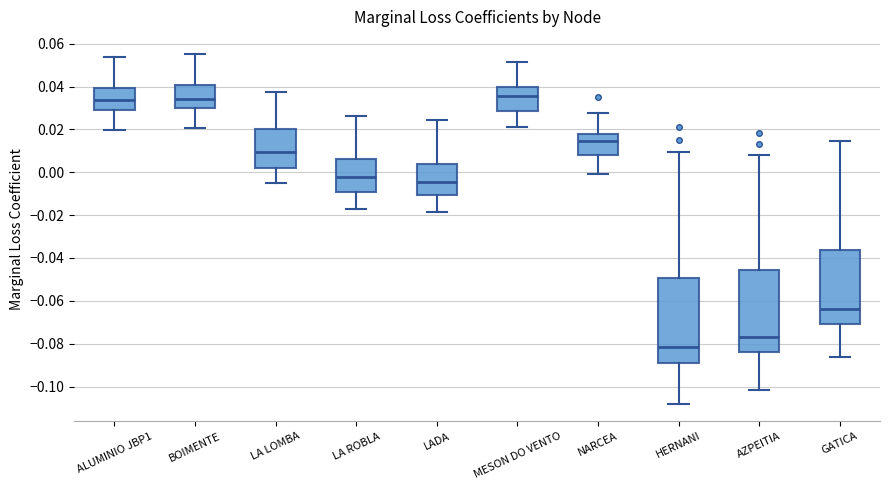

Reading left to right, read every box against the y-axis: the position of its median line, the range the box covers, and the ends of its whiskers. The values are not printed on the chart, so give them approximately, as read against the axis.

ALUMINIO JBP1: median 0.034, box 0.028 to 0.040, whiskers 0.020 to 0.054
BOIMENTE: median 0.034, box 0.030 to 0.040, whiskers 0.020 to 0.056
LA LOMBA: median 0.010, box 0.002 to 0.020, whiskers -0.006 to 0.038
LA ROBLA: median -0.002, box -0.010 to 0.006, whiskers -0.018 to 0.026
LADA: median -0.004, box -0.010 to 0.004, whiskers -0.018 to 0.024
MESON DO VENTO: median 0.036, box 0.028 to 0.040, whiskers 0.020 to 0.052
NARCEA: median 0.014, box 0.008 to 0.018, whiskers 0.000 to 0.028
HERNANI: median -0.082, box -0.088 to -0.050, whiskers -0.108 to 0.010
AZPEITIA: median -0.076, box -0.084 to -0.046, whiskers -0.102 to 0.008
GATICA: median -0.064, box -0.070 to -0.036, whiskers -0.086 to 0.014